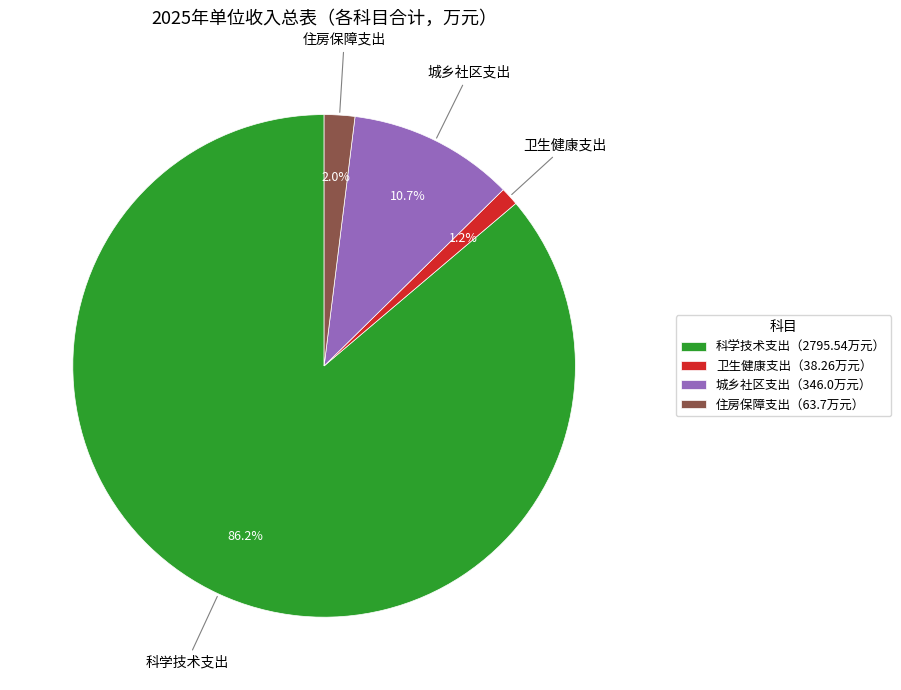

Combined, do 城乡社区支出（346.0万元） and 住房保障支出（63.7万元） account for over 50%?

No